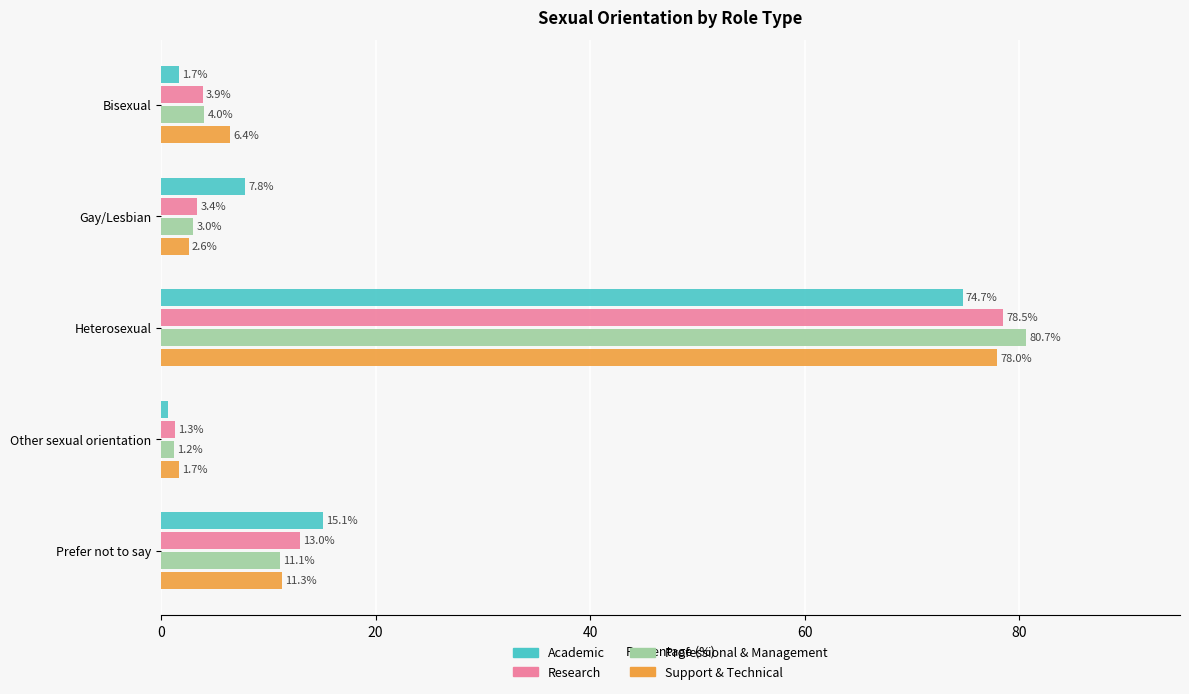

What is the total value across all series at Other sexual orientation?

4.9